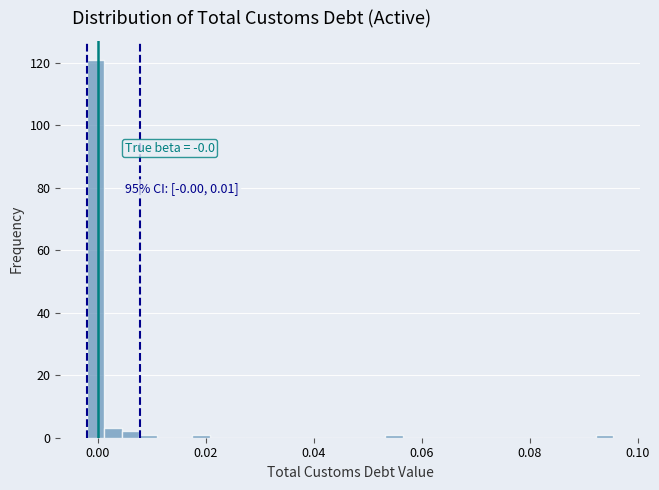

Read against the x-axis, roughly where is the centre of the tallest bar?

0.000